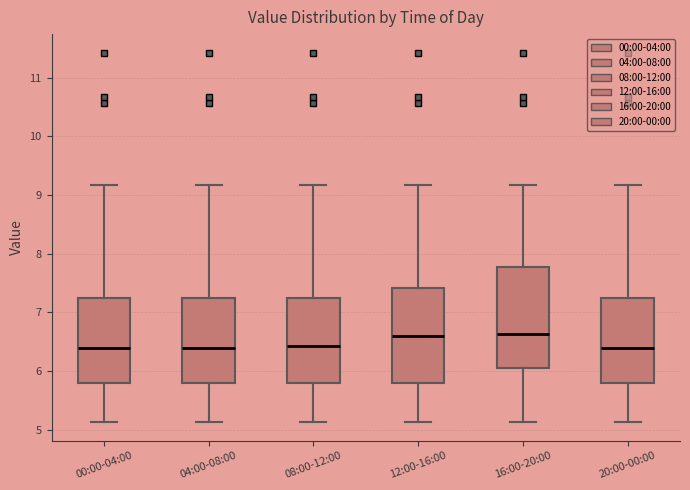

Reading left to right, transcribe this box plot: for each box, give where its median line is, the range the box spans, and where its two whiskers end, as read against the y-axis. The values are not printed on the chart, so give them approximately, as read against the axis.

00:00-04:00: median 6.4, box 5.8 to 7.2, whiskers 5.1 to 9.2
04:00-08:00: median 6.4, box 5.8 to 7.2, whiskers 5.1 to 9.2
08:00-12:00: median 6.4, box 5.8 to 7.2, whiskers 5.1 to 9.2
12:00-16:00: median 6.6, box 5.8 to 7.4, whiskers 5.1 to 9.2
16:00-20:00: median 6.6, box 6.1 to 7.8, whiskers 5.1 to 9.2
20:00-00:00: median 6.4, box 5.8 to 7.2, whiskers 5.1 to 9.2